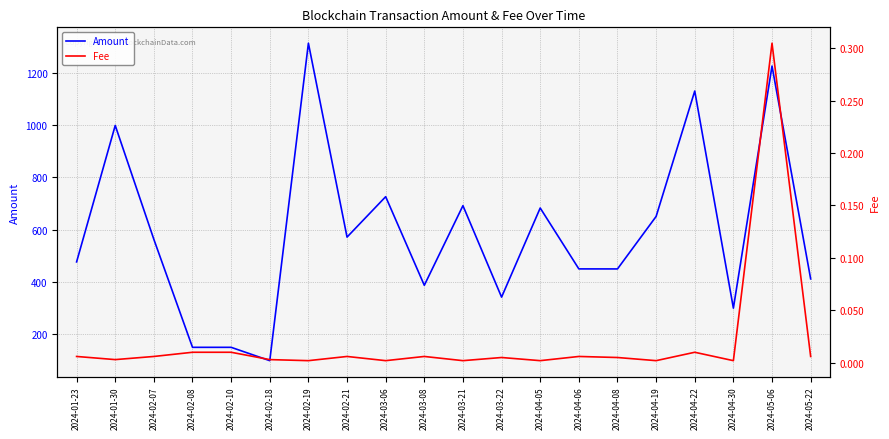

What is the difference between the maximum and second lowest values in the Fee series?

0.3